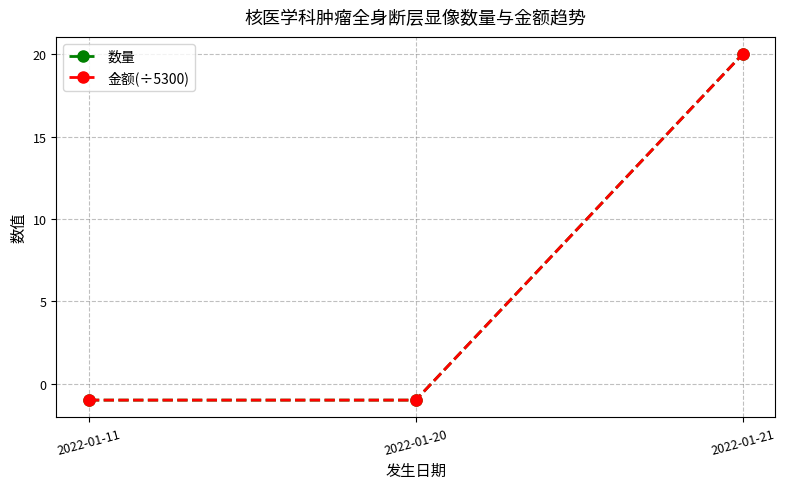

The value of 数量 at 2022-01-11 is -1. True or false?

True